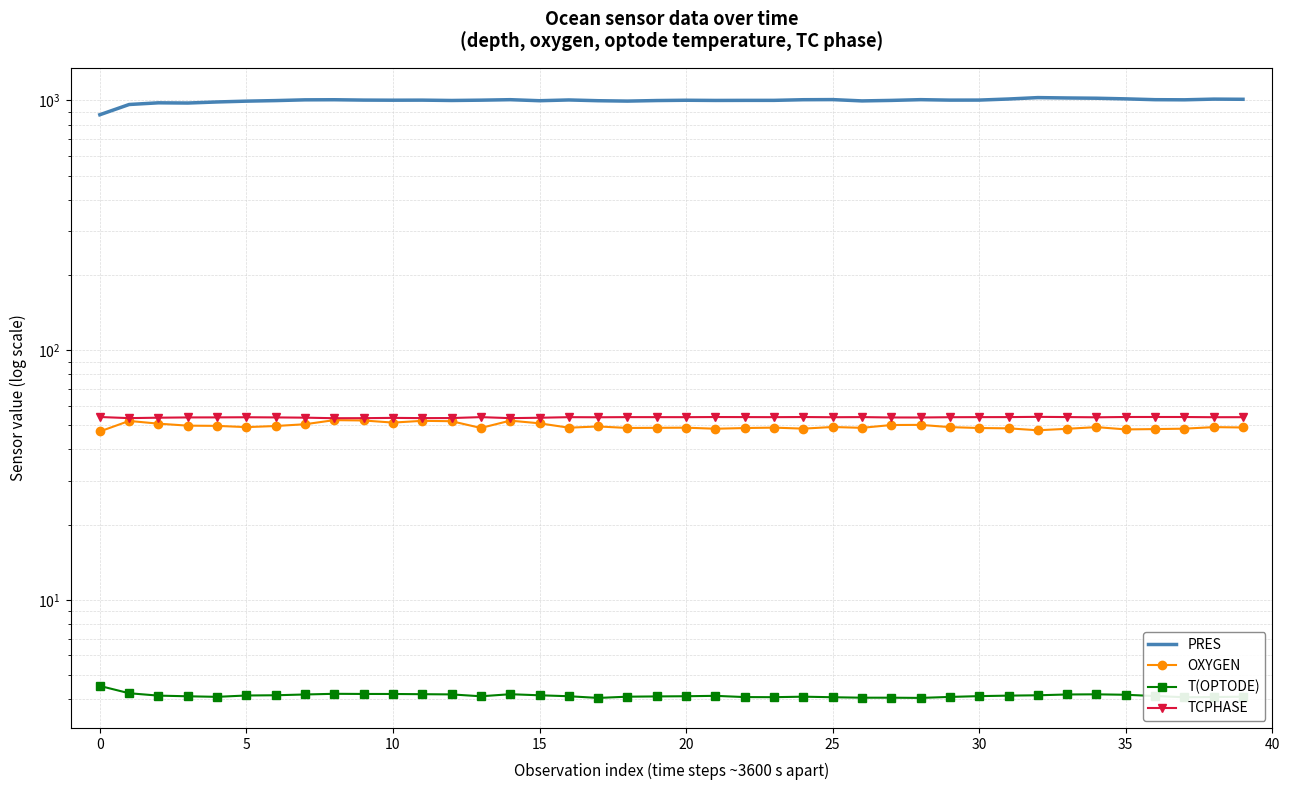

What is the sum of all T(OPTODE) values?

165.5